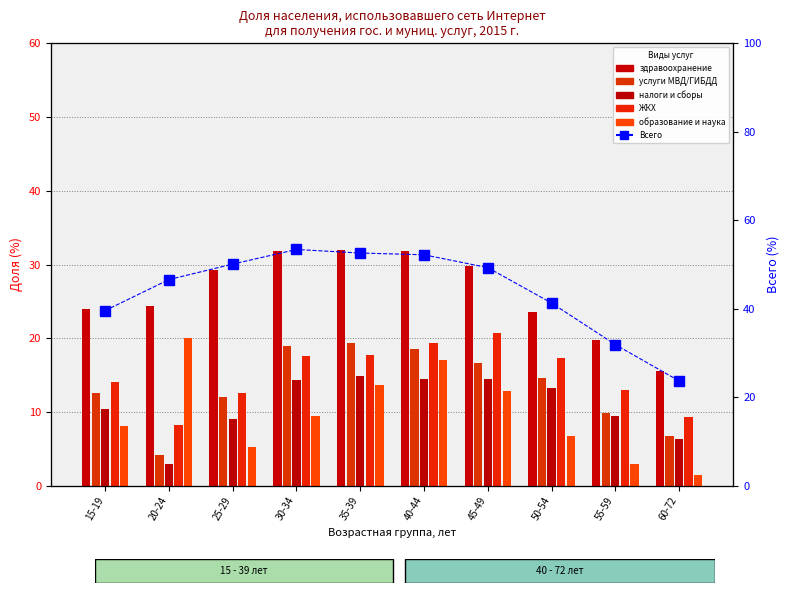

Reading left to right, transcribe all the data shown in this chart.

здравоохранение: 15-19=23.9	20-24=24.4	25-29=29.2	30-34=31.8	35-39=32.0	40-44=31.8	45-49=29.8	50-54=23.6	55-59=19.7	60-72=15.5
услуги МВД/ГИБДД: 15-19=12.6	20-24=4.1	25-29=12.1	30-34=18.9	35-39=19.4	40-44=18.6	45-49=16.6	50-54=14.6	55-59=9.9	60-72=6.7
налоги и сборы: 15-19=10.4	20-24=3.0	25-29=9.0	30-34=14.3	35-39=14.9	40-44=14.5	45-49=14.5	50-54=13.2	55-59=9.5	60-72=6.4
ЖКХ: 15-19=14.0	20-24=8.2	25-29=12.6	30-34=17.6	35-39=17.7	40-44=19.3	45-49=20.7	50-54=17.3	55-59=13.0	60-72=9.3
образование и наука: 15-19=8.1	20-24=20.1	25-29=5.2	30-34=9.5	35-39=13.6	40-44=17.0	45-49=12.8	50-54=6.7	55-59=3.0	60-72=1.4
Всего: 15-19=39.6	20-24=46.6	25-29=50.1	30-34=53.4	35-39=52.6	40-44=52.2	45-49=49.3	50-54=41.3	55-59=31.9	60-72=23.7